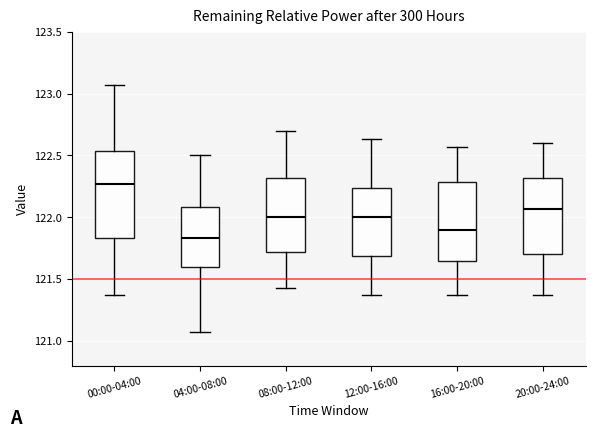

Reading left to right, transcribe this box plot: for each box, give where its median line is, the range the box spans, and where its two whiskers end, as read against the y-axis. The values are not printed on the chart, so give them approximately, as read against the axis.

00:00-04:00: median 122.25, box 121.85 to 122.55, whiskers 121.35 to 123.05
04:00-08:00: median 121.85, box 121.60 to 122.10, whiskers 121.05 to 122.50
08:00-12:00: median 122.00, box 121.70 to 122.30, whiskers 121.45 to 122.70
12:00-16:00: median 122.00, box 121.70 to 122.25, whiskers 121.35 to 122.65
16:00-20:00: median 121.90, box 121.65 to 122.30, whiskers 121.35 to 122.55
20:00-24:00: median 122.05, box 121.70 to 122.30, whiskers 121.35 to 122.60